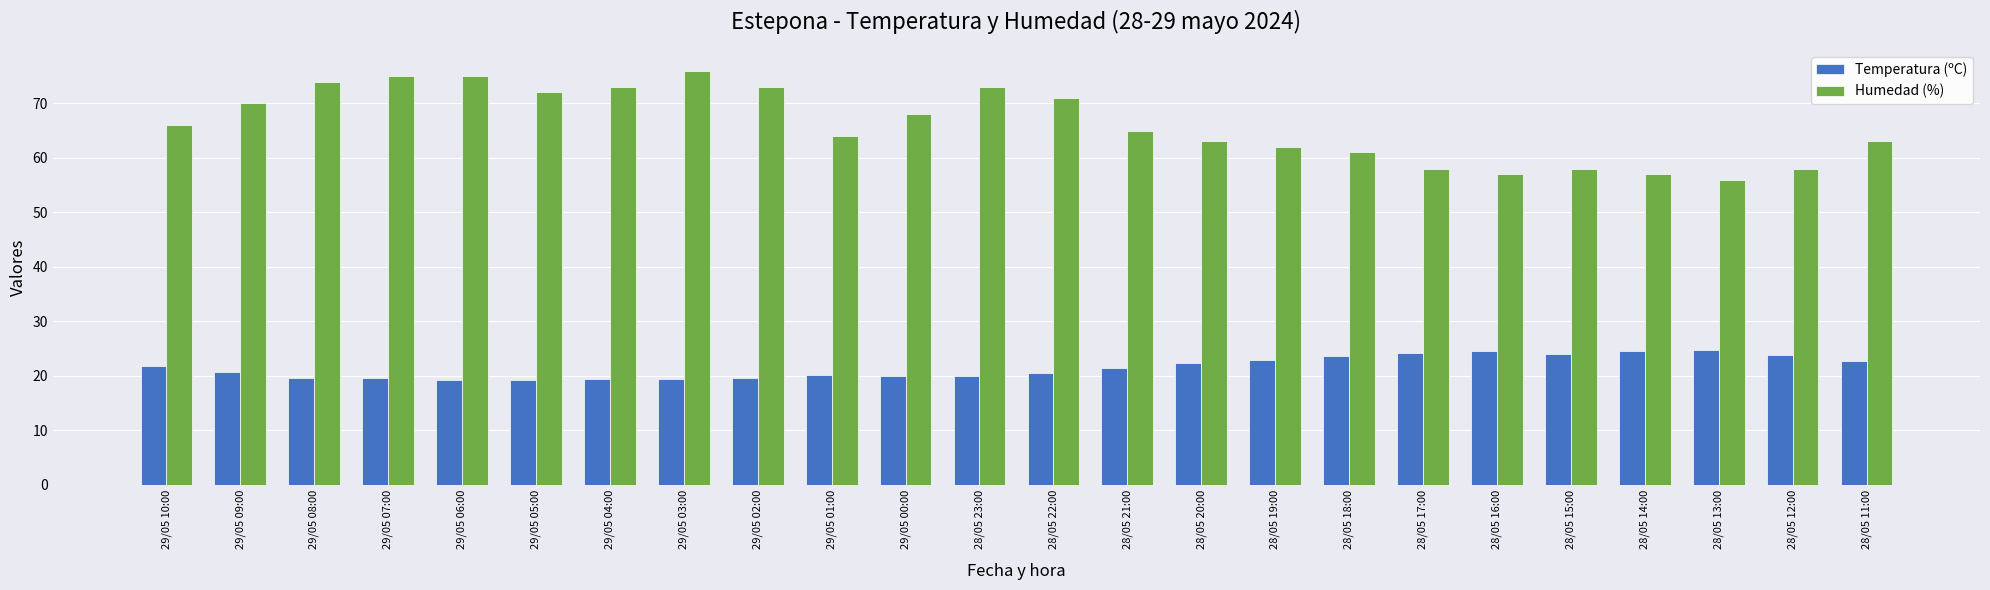

The Temperatura (ºC) series shows 23.9 at 28/05 12:00. True or false?

True